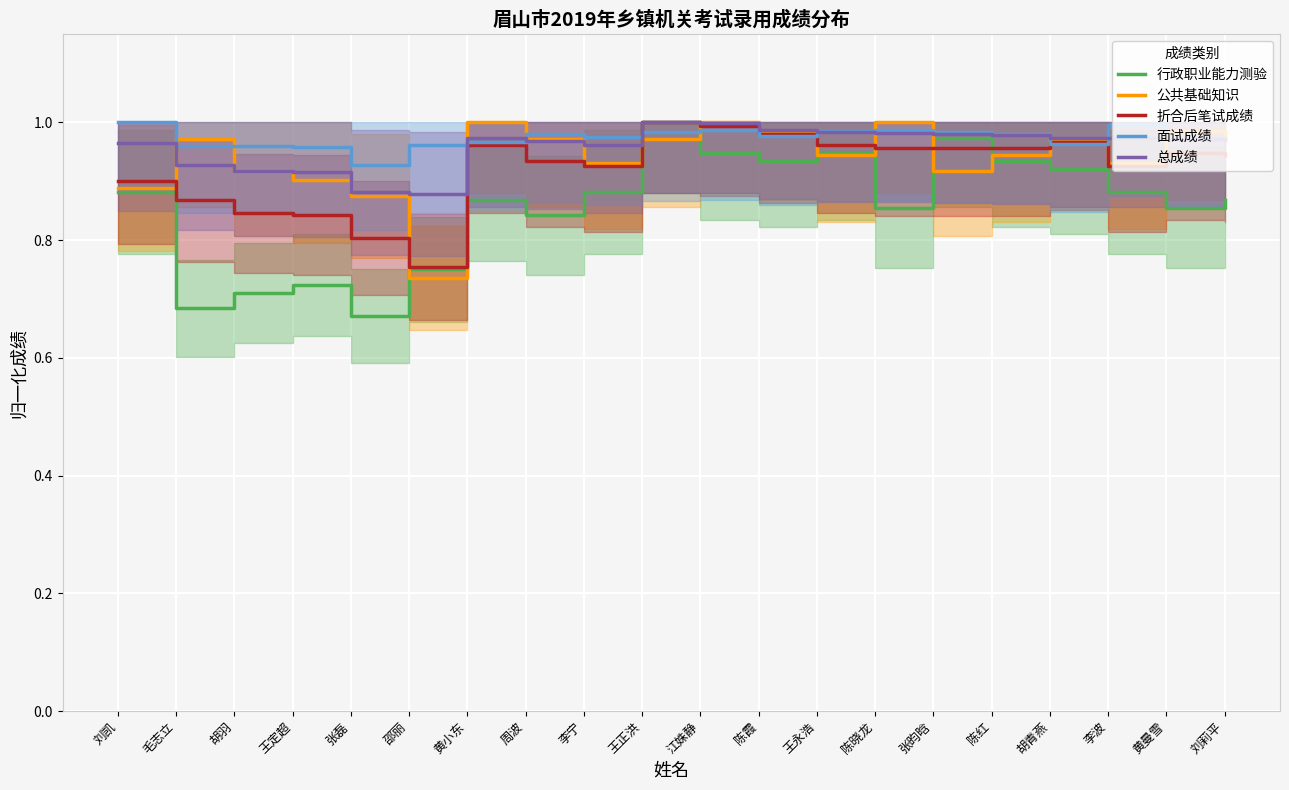

Which series ends up on top after the final intersection of 行政职业能力测验 and 公共基础知识?

公共基础知识